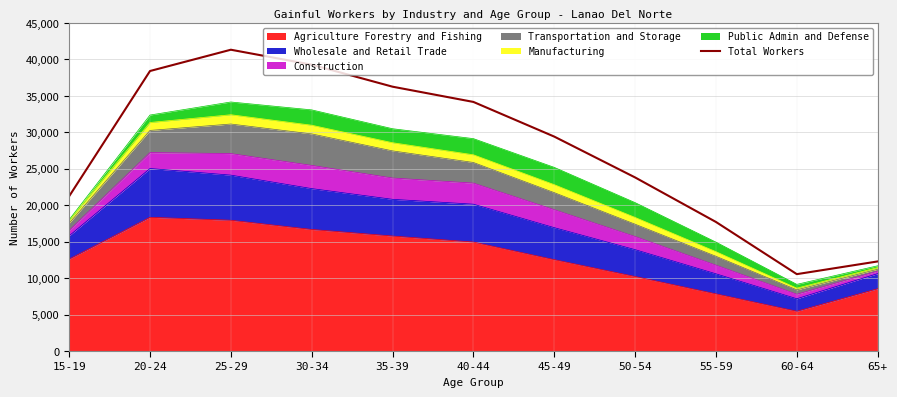

What is the difference between the maximum and second lowest values?

29024